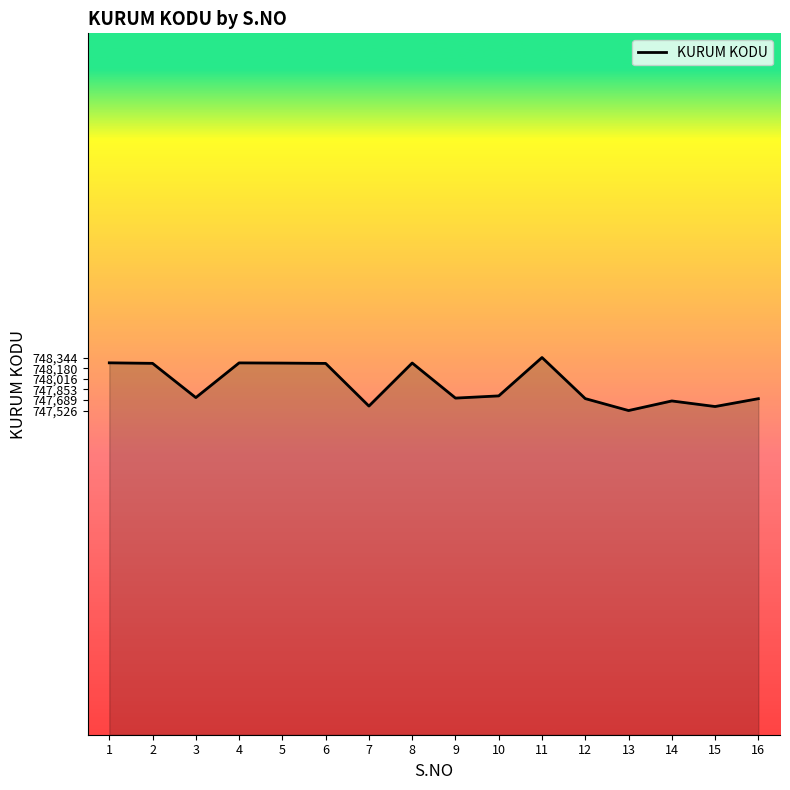

What is the ratio of the value at 11 to the value at 8?

1.0